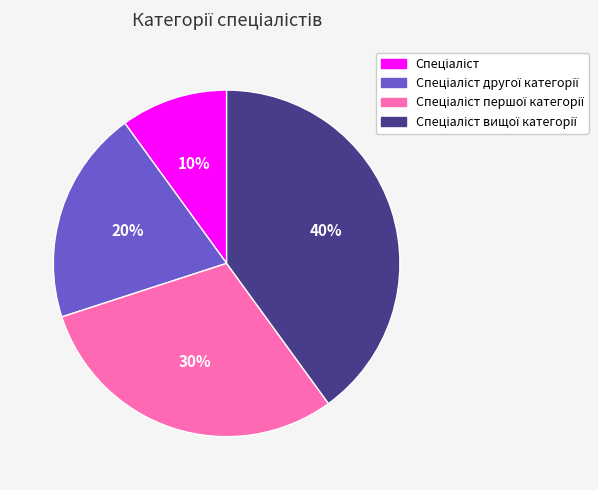

Is there any slice that represents more than half of the pie?

No